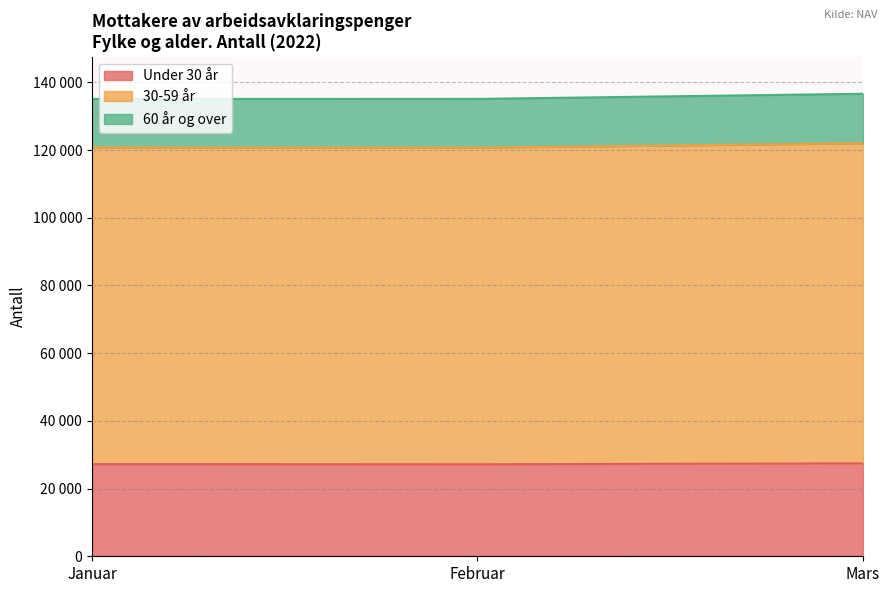

Between Februar and Januar, which is larger?

Januar